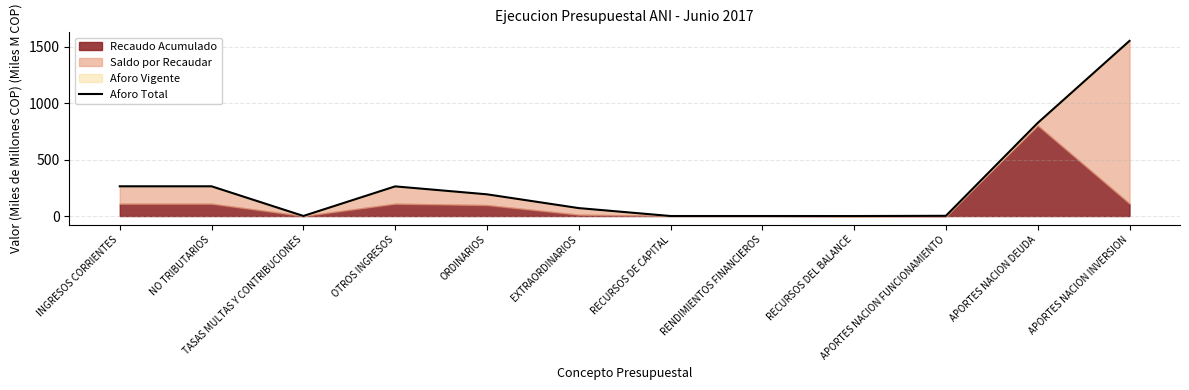

At which category does the chart reach its peak across all series?

APORTES NACION INVERSION